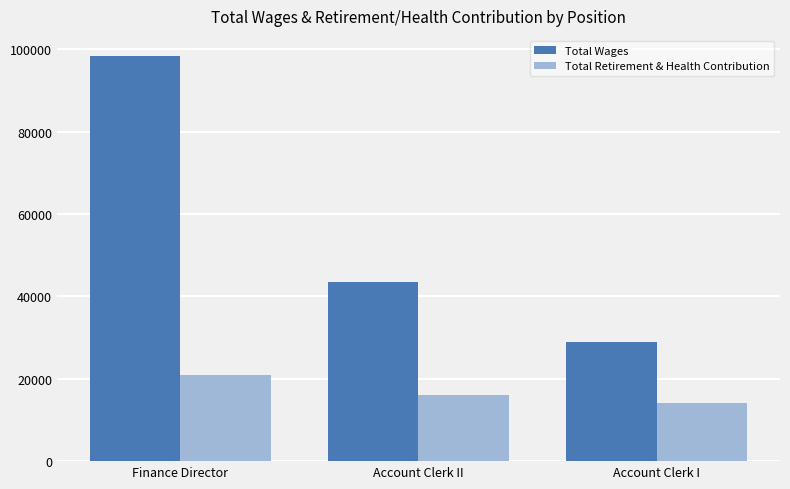

What is the difference between the maximum and minimum values in the Total Wages series?

69508